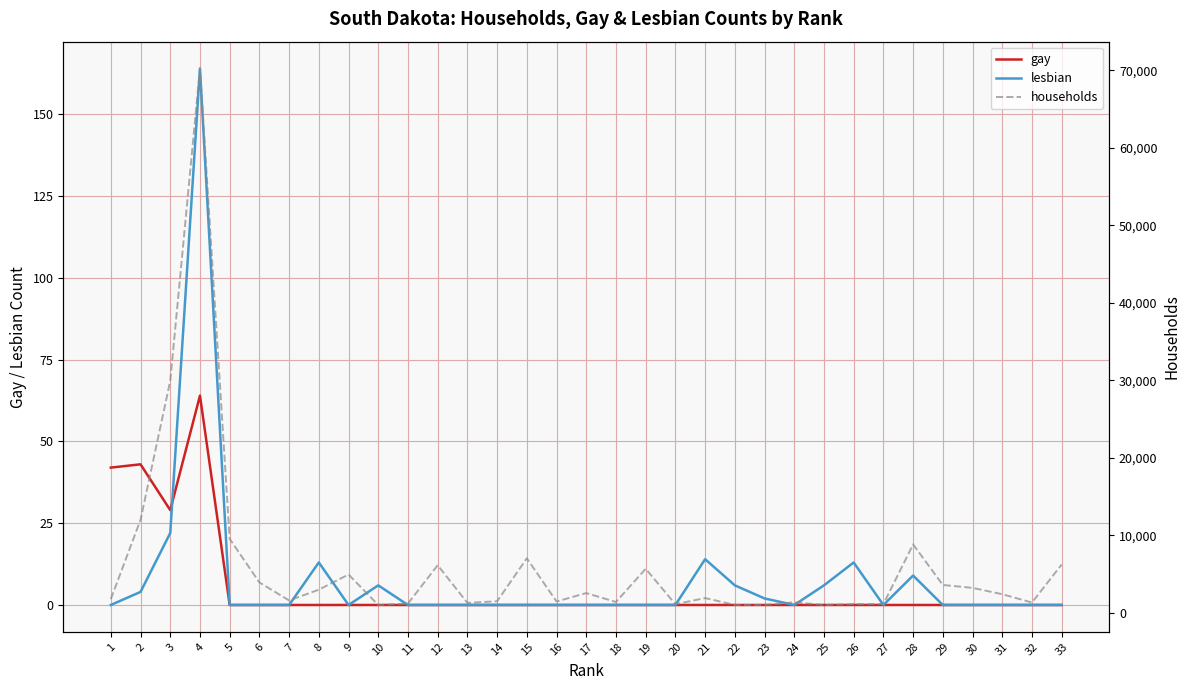

How many interior local valleys does the gay series have?

1